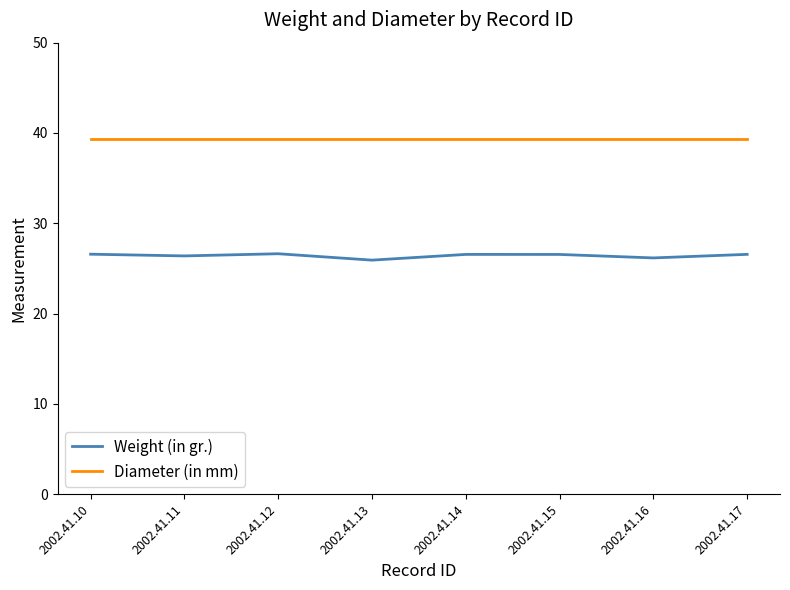

True or false: Weight (in gr.) and Diameter (in mm) cross at least once.

False